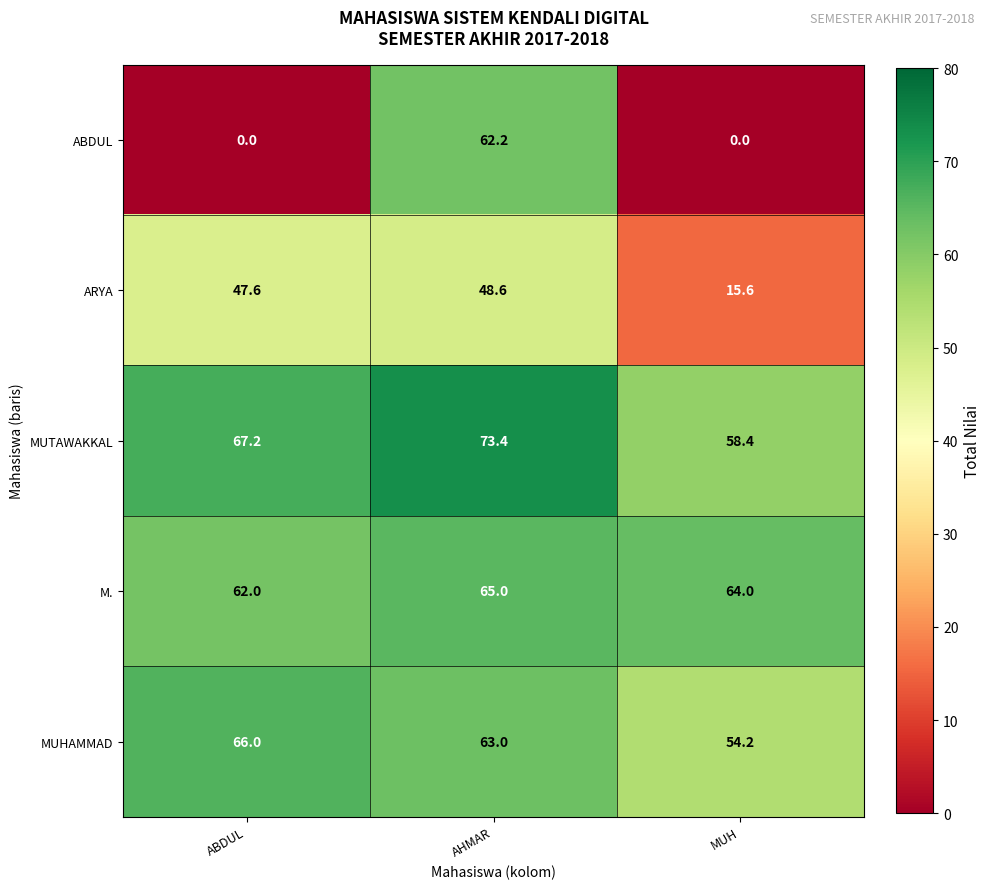

At which label does MUHAMMAD reach its minimum?

MUH